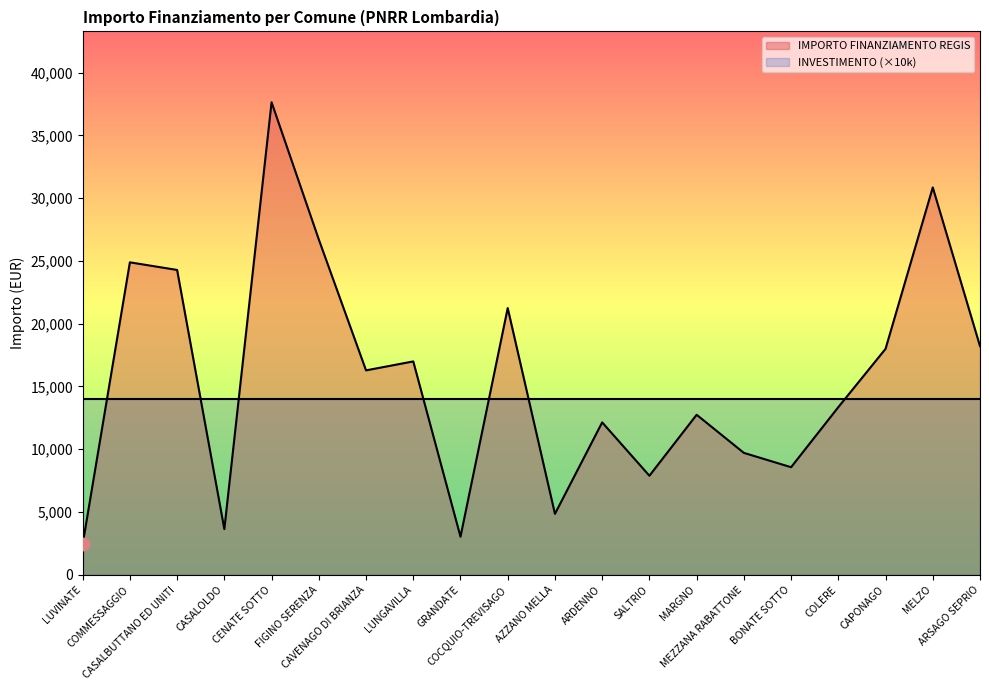

Approximately how many times larger is the value at LUVINATE compared to LUNGAVILLA?

0.1